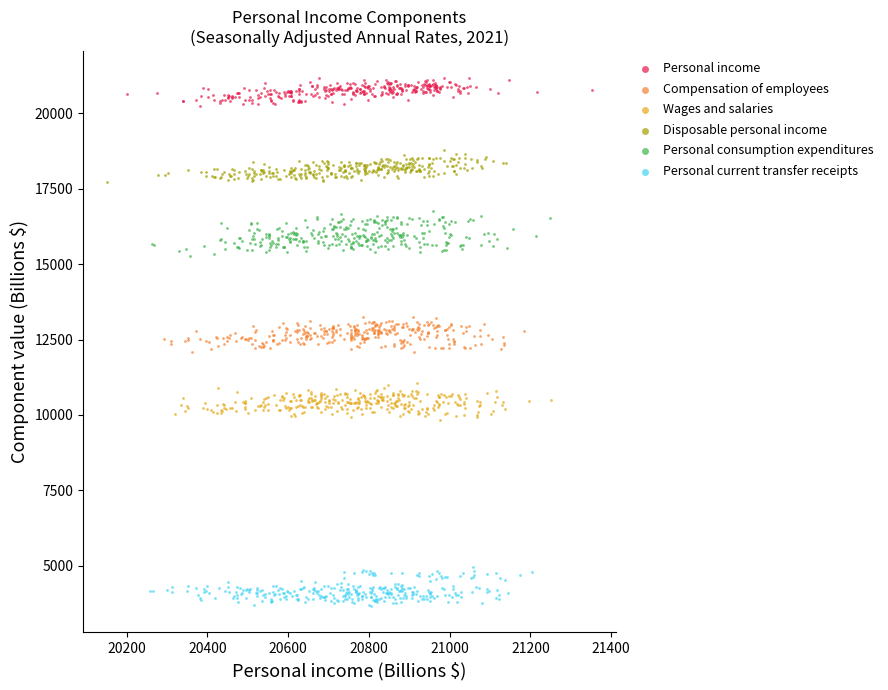

Which series reaches the maximum Y coordinate?

Personal income